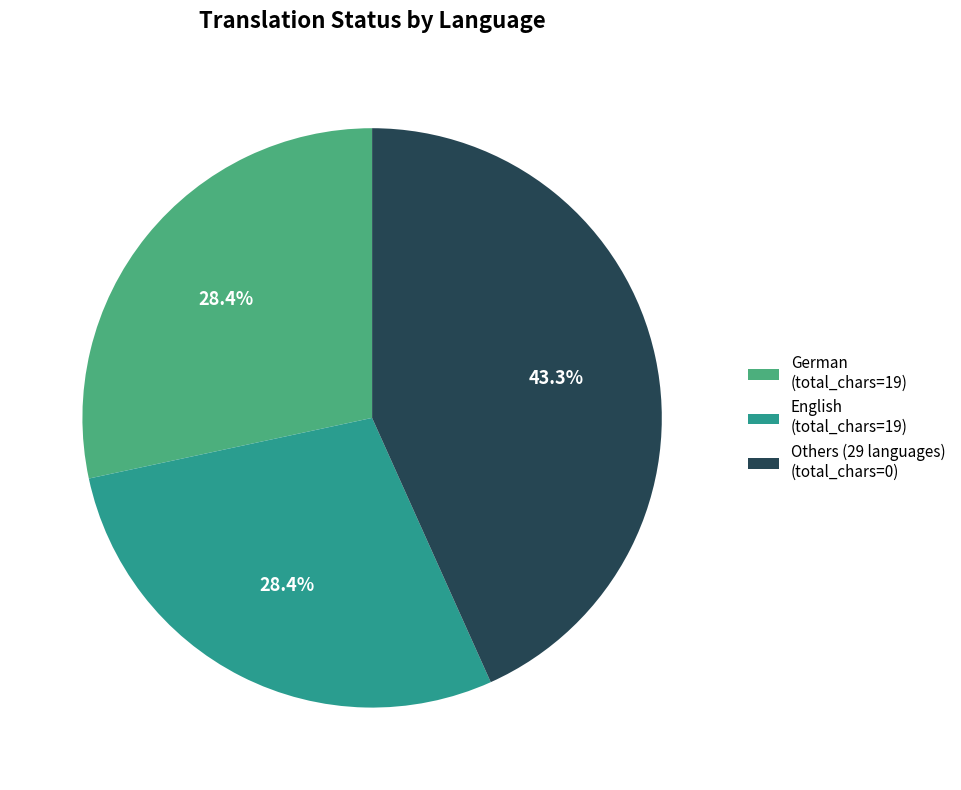

Approximately how many times larger is the value at English (total_chars=19) compared to Others (29 languages) (total_chars=0)?

0.7